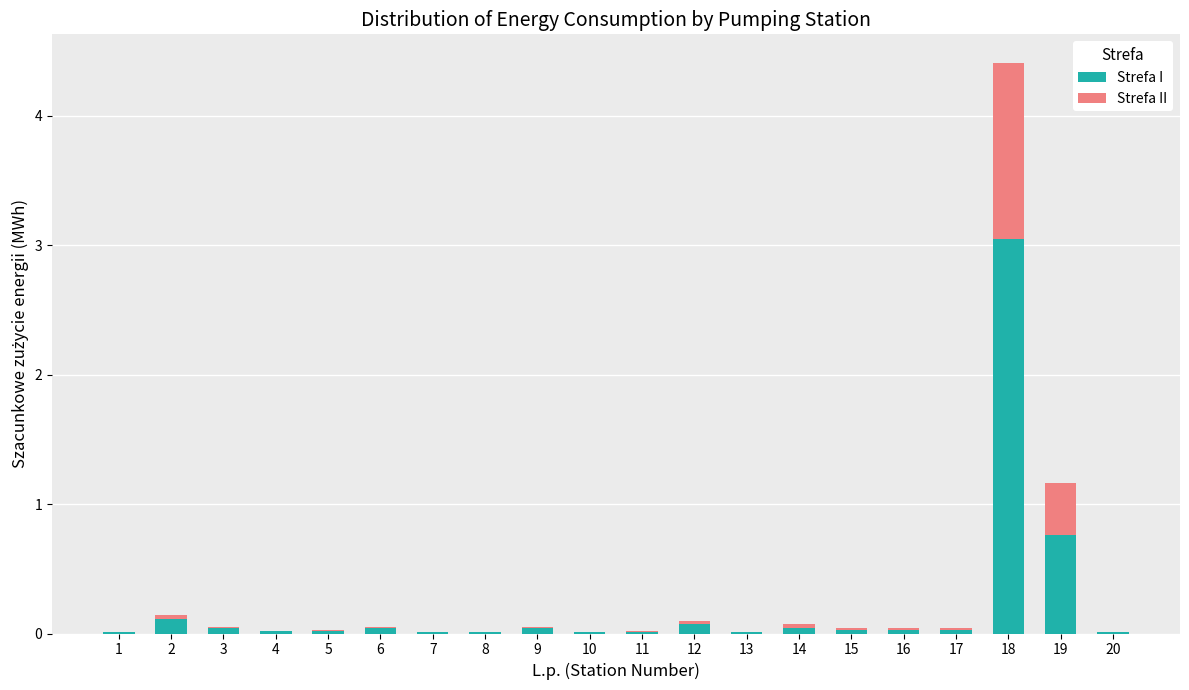

What are all the series names shown in the legend?

Strefa I, Strefa II